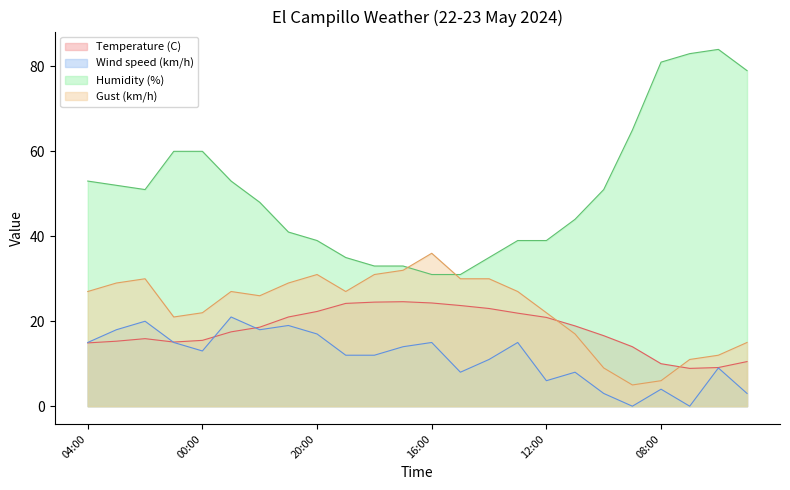

What value does the Gust (km/h) series have at 08:00?

6.0